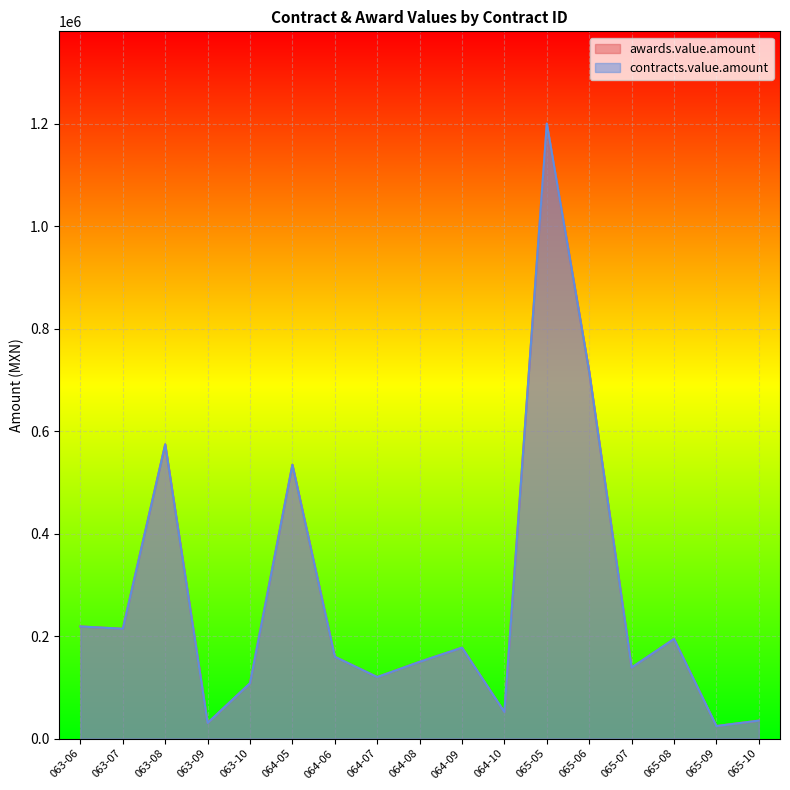

How many data points in contracts.value.amount are above 159600?

8